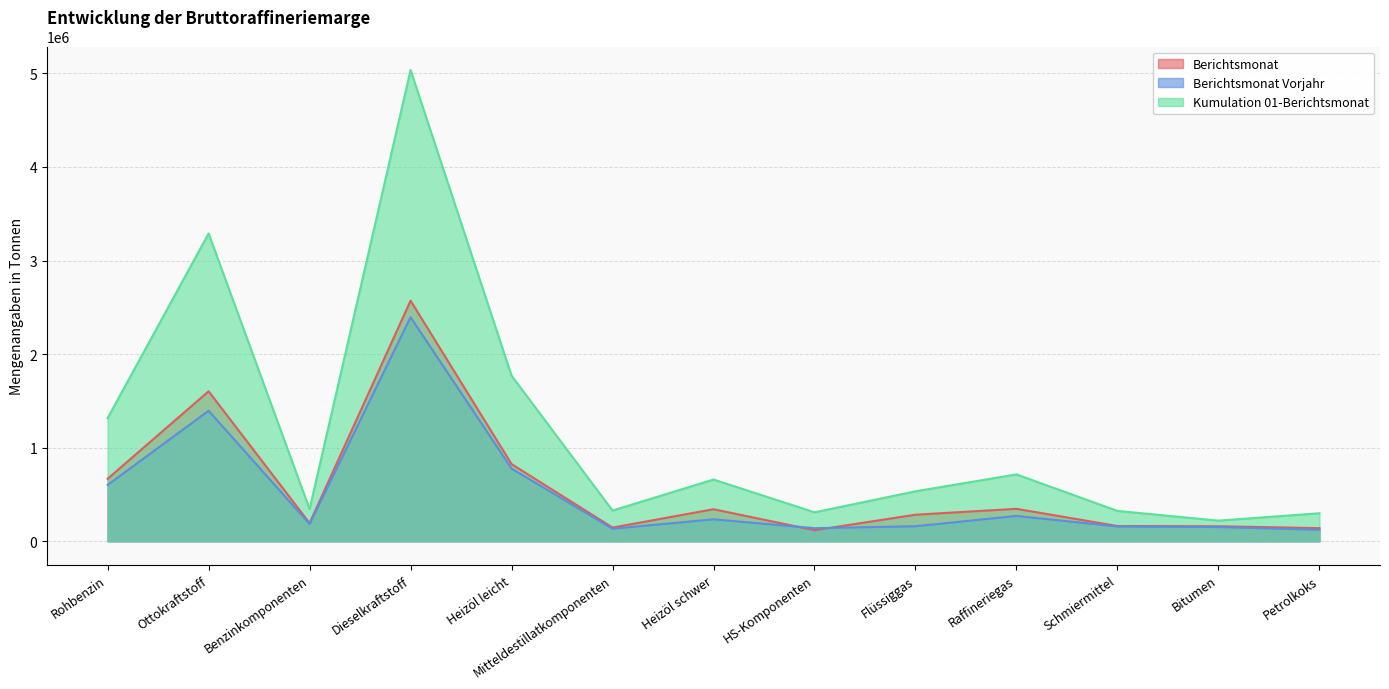

Where is the first local maximum for Berichtsmonat?

Ottokraftstoff